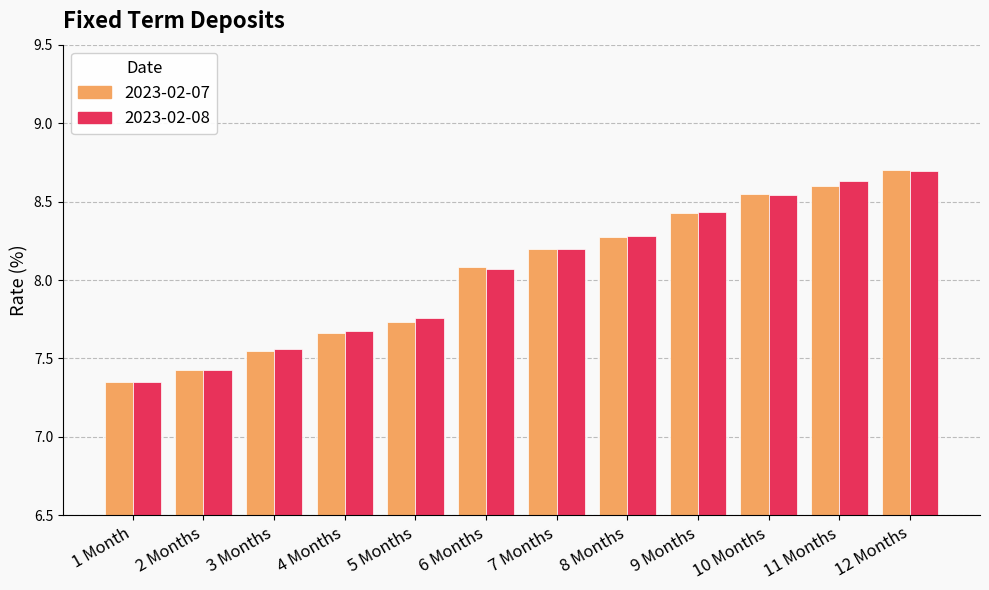

What is the sum of the 2023-02-07 values at 11 Months and 2 Months?

16.0